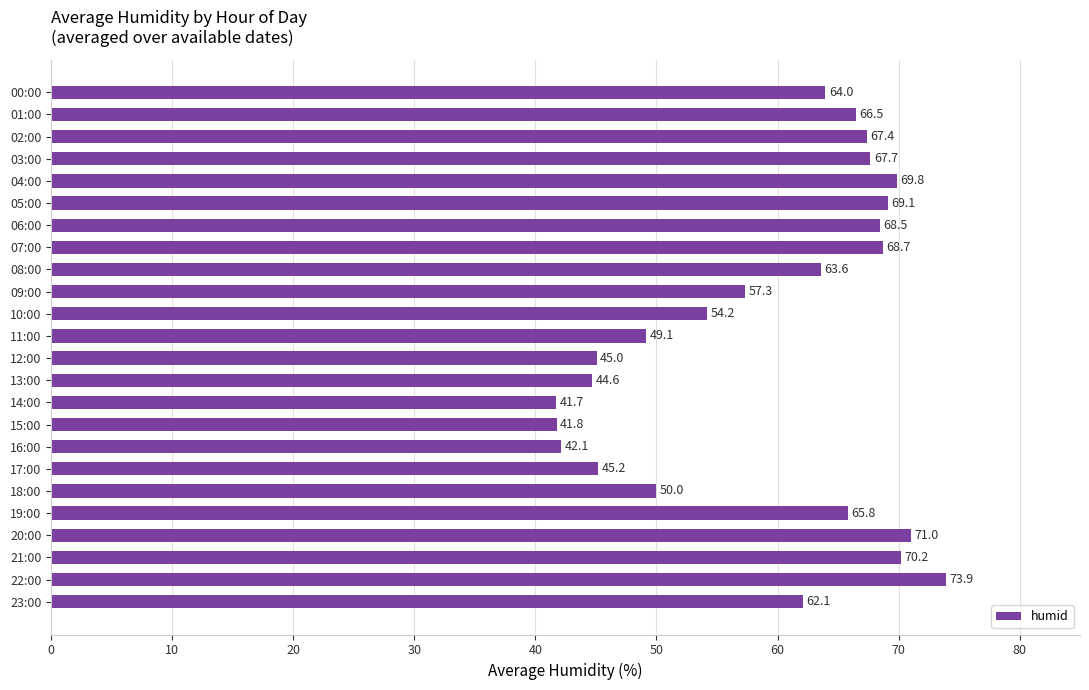

List the labels in order of value, largest first.

22:00, 20:00, 21:00, 04:00, 05:00, 07:00, 06:00, 03:00, 02:00, 01:00, 19:00, 00:00, 08:00, 23:00, 09:00, 10:00, 18:00, 11:00, 17:00, 12:00, 13:00, 16:00, 15:00, 14:00